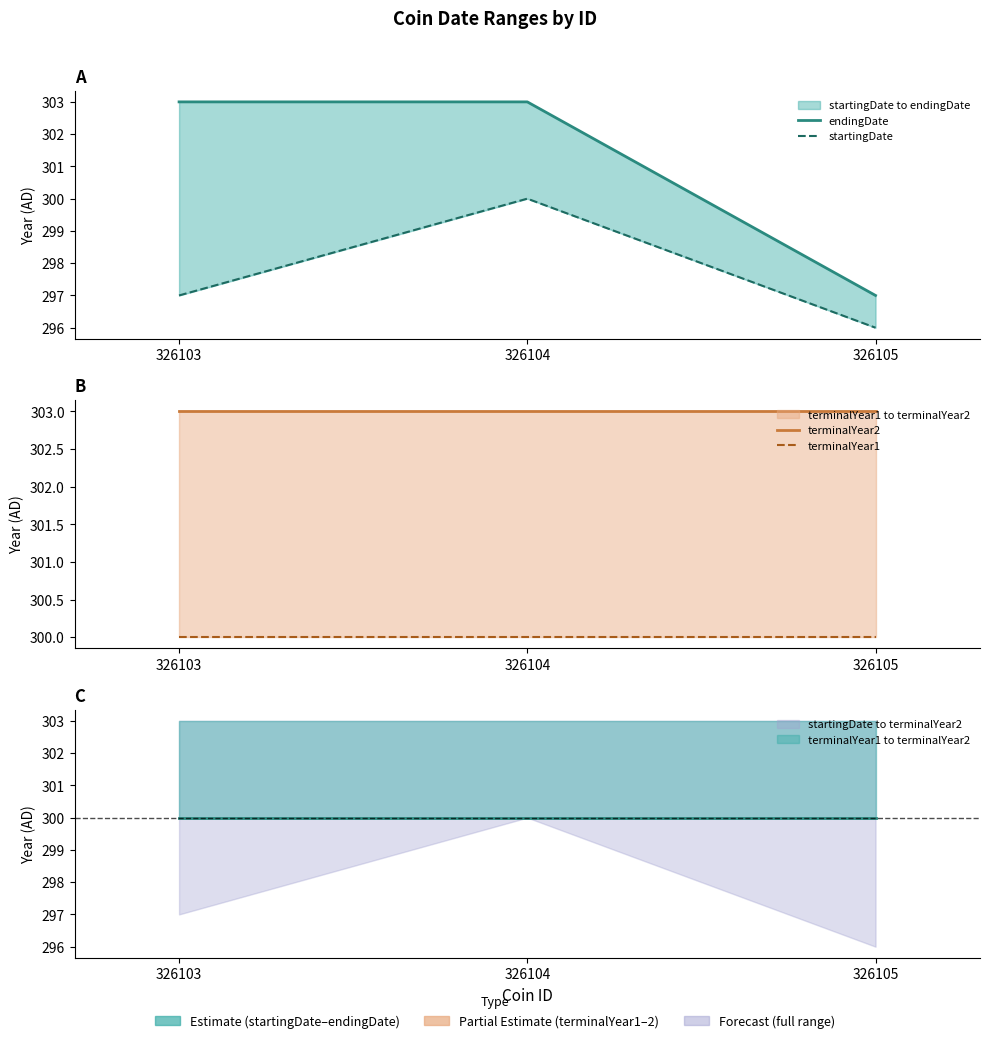

The value of startingDate at 326103 is 114. True or false?

False